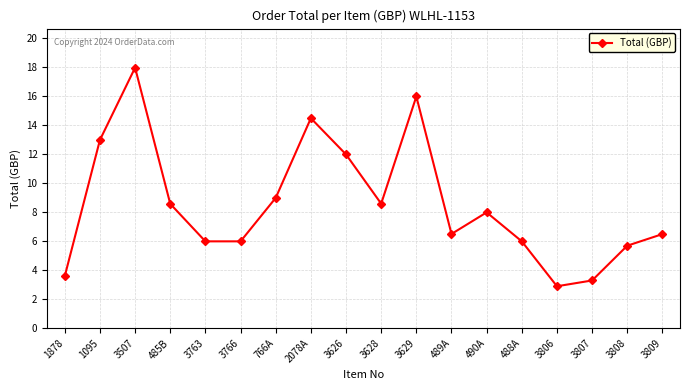

Between 3809 and 3763, which is larger?

3809